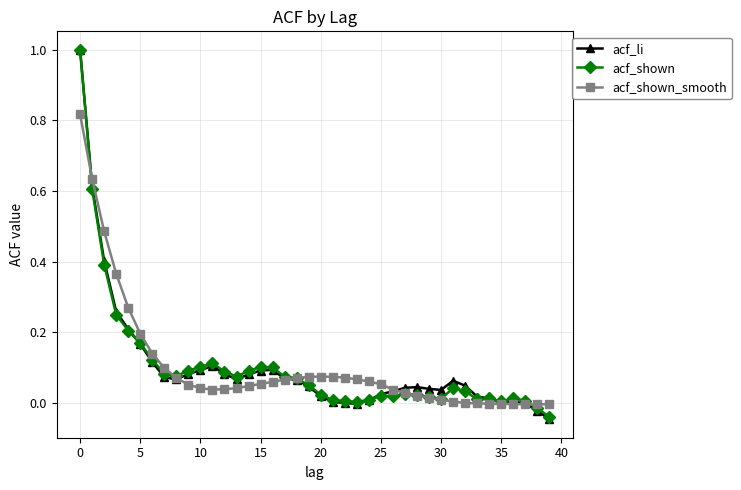

True or false: acf_li has more than 1 points higher than both neighbors.

True